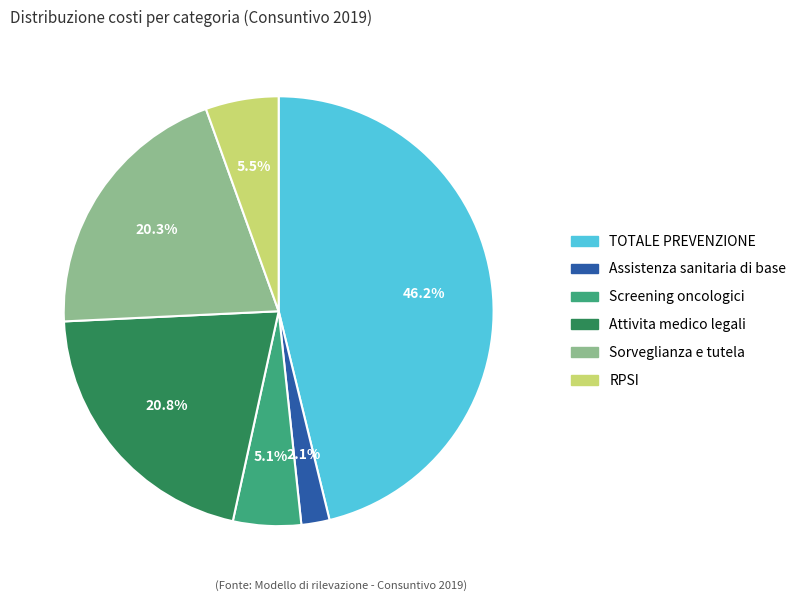

To the nearest percent, what percentage of the pie is TOTALE PREVENZIONE?

46%